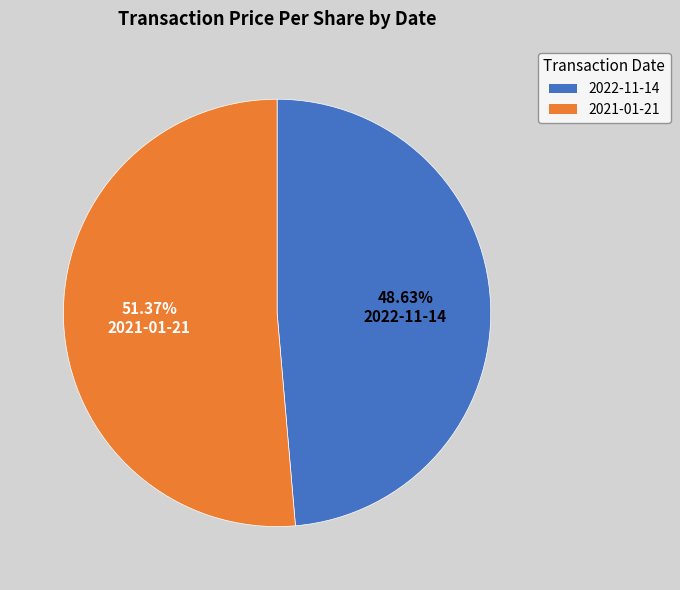

The 2021-01-21 slice represents 44% of the pie. True or false?

False